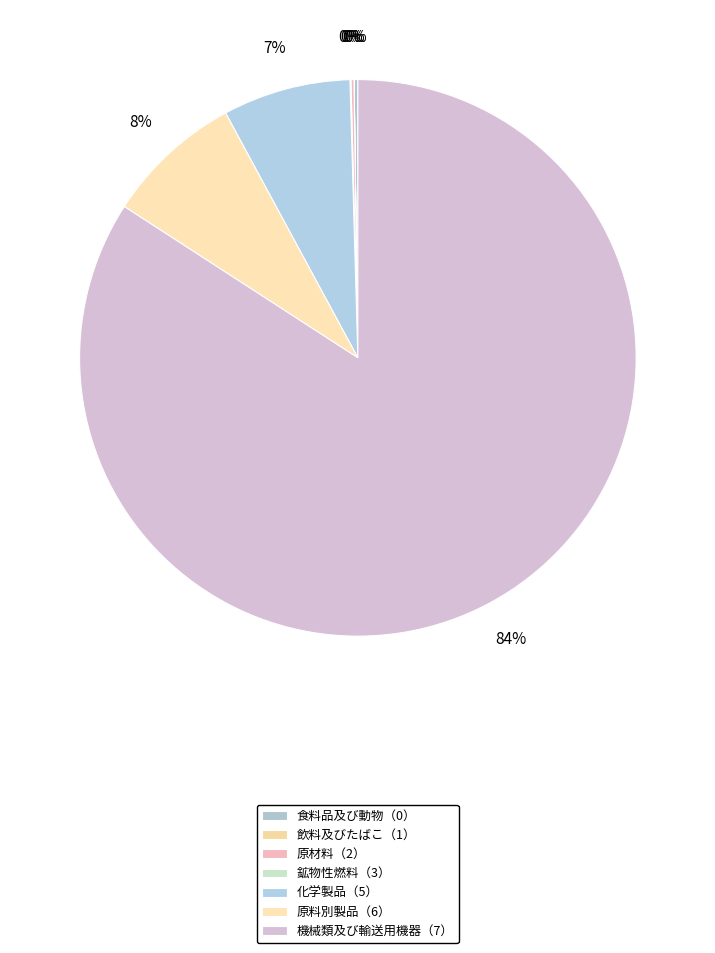

What portion of the pie excludes 原料別製品（6）?

92.0%